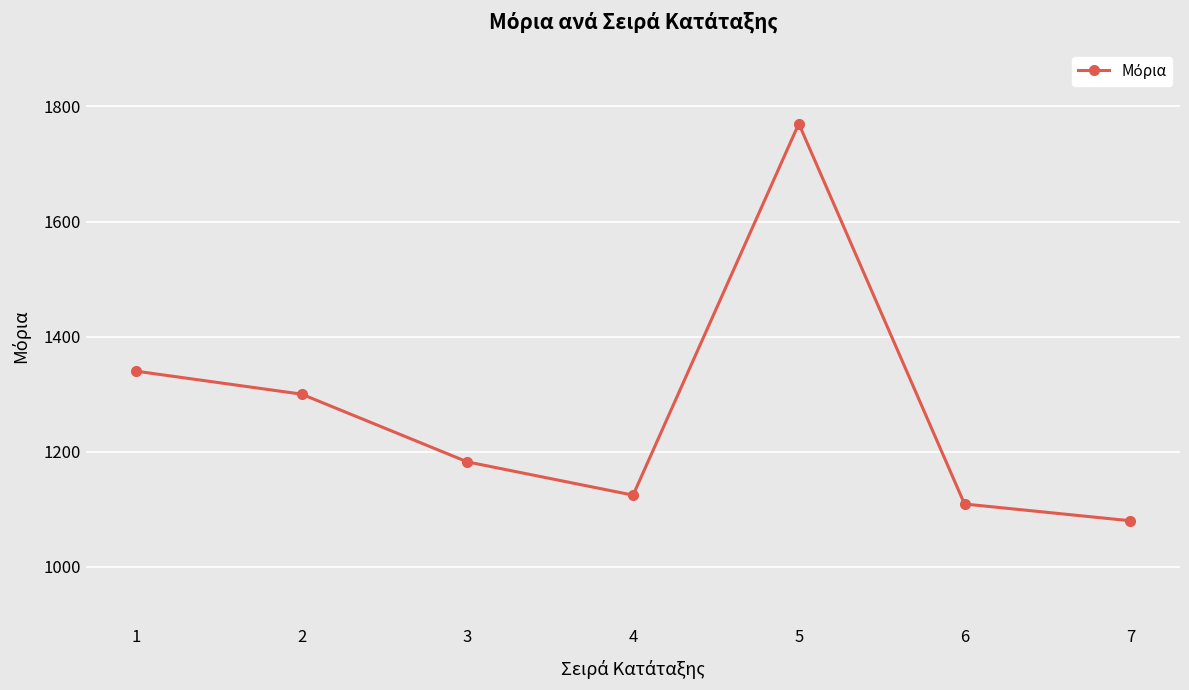

What is the value of the 4th point from the left?

1124.5